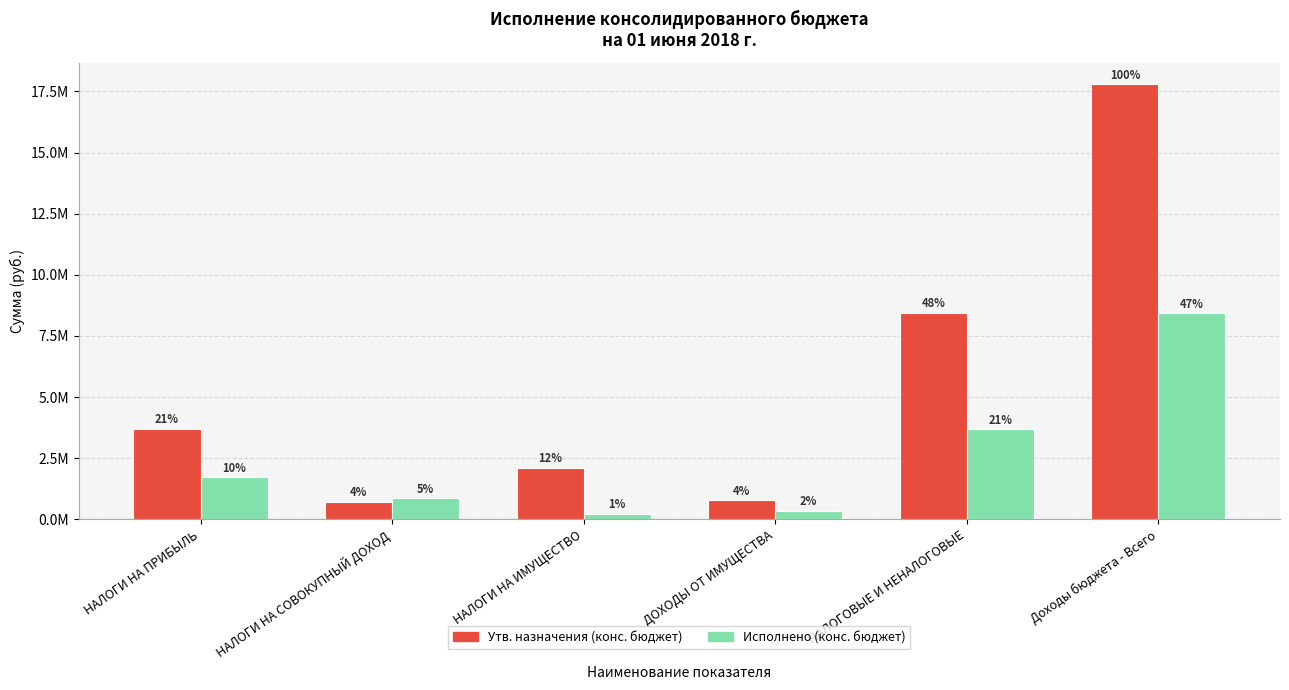

What is the value of the Утв. назначения (конс. бюджет) bar at the 3rd from the left?

2104100.0